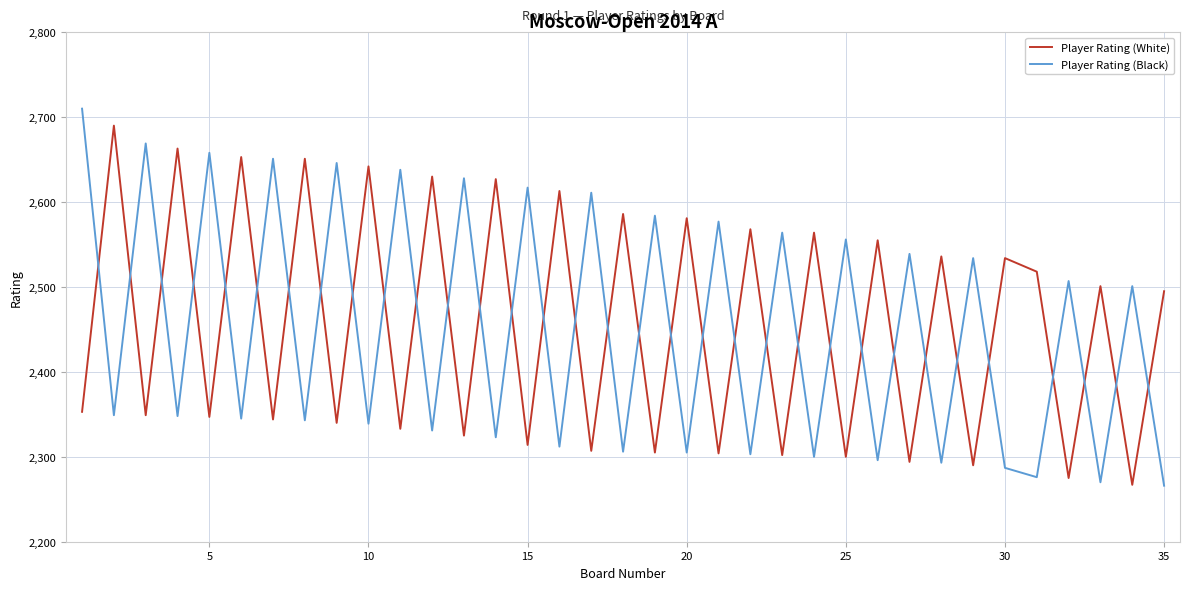

What is the maximum value shown in the chart?

2710